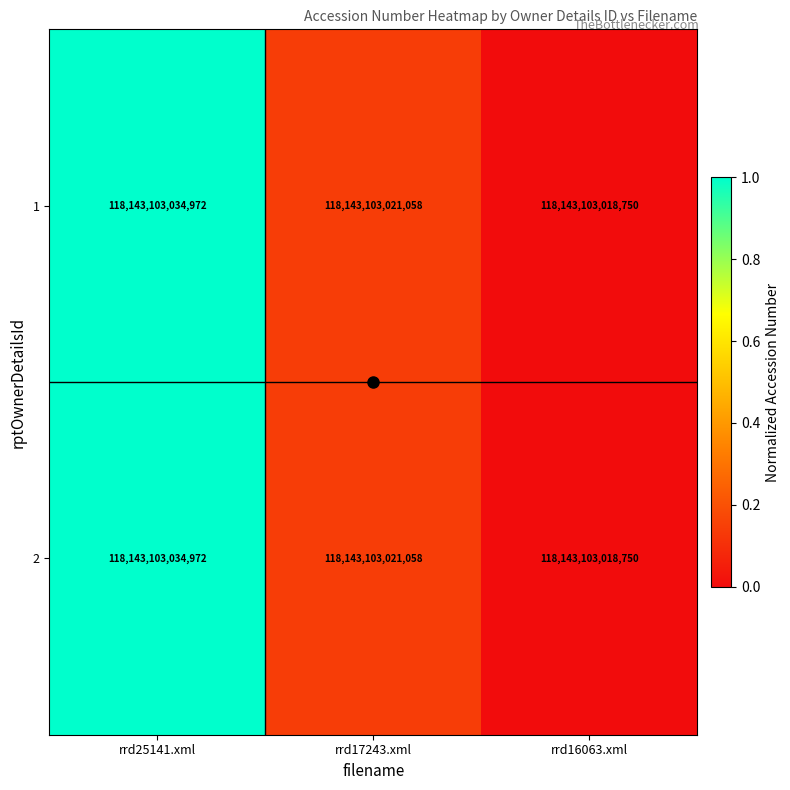

Which series has the largest total across all categories?

1